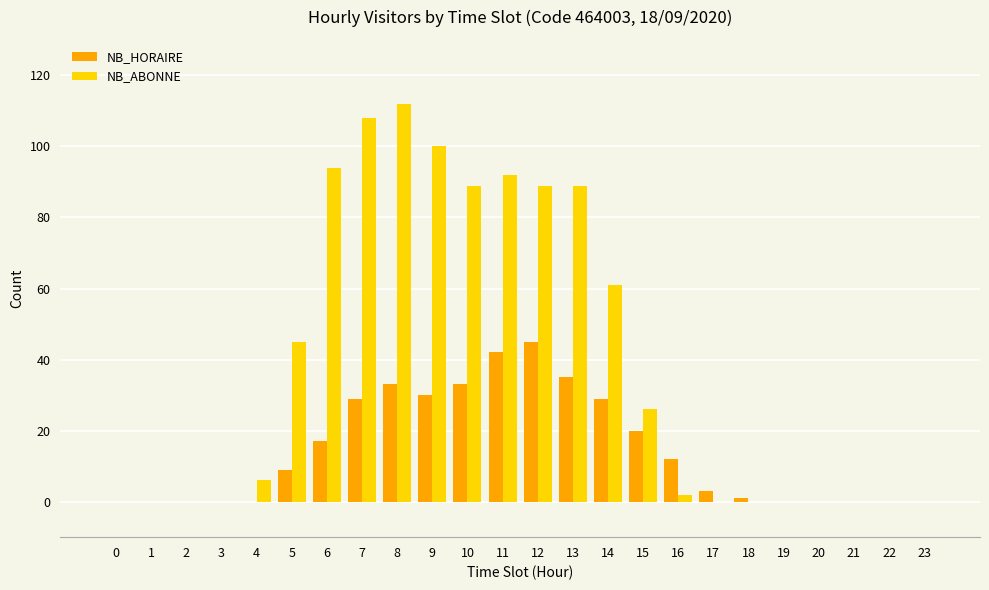

Are the bars grouped side by side (vs. stacked)?

Yes